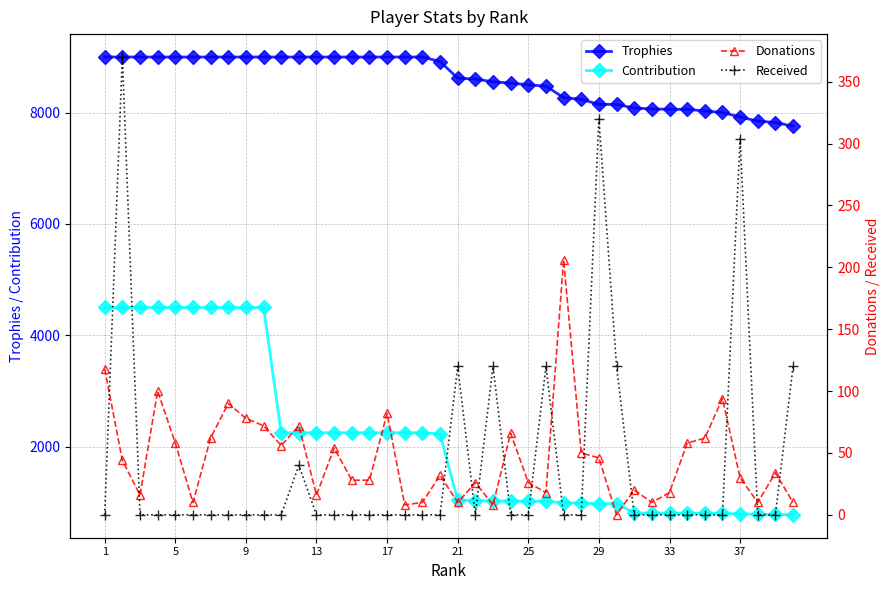

What is the sum of all Donations values?

1836